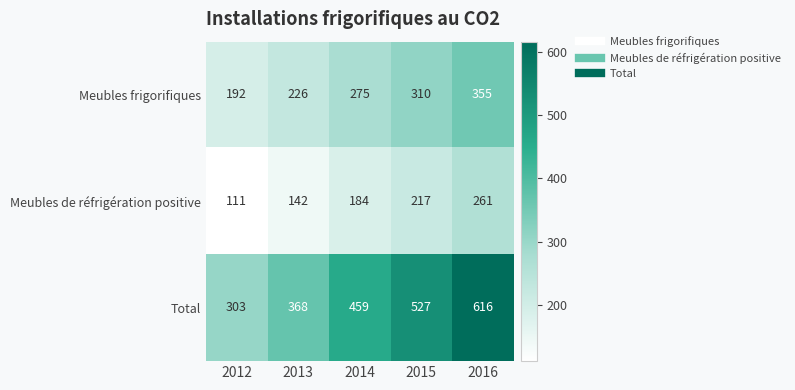

At which label is Total closest to 459?

2014